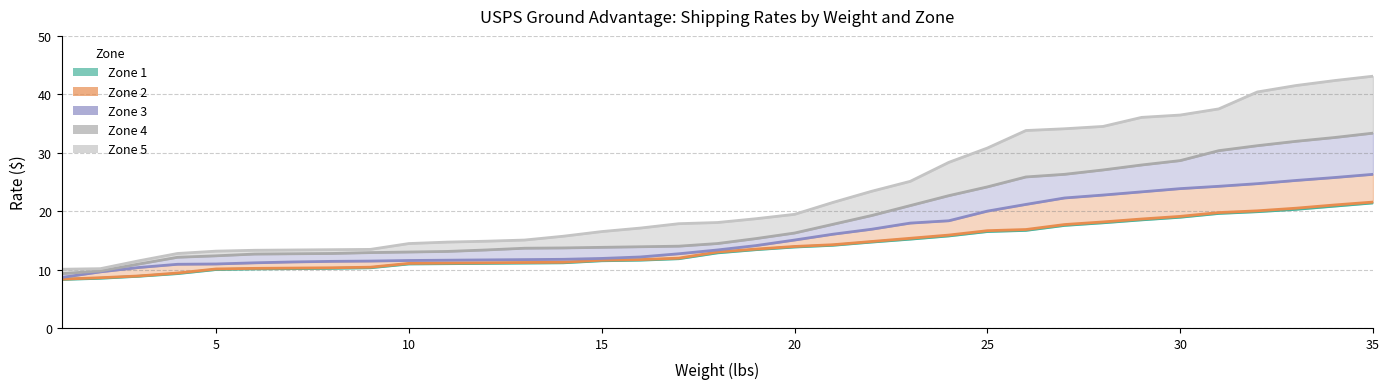

What is the sum of the Zone 2 (line) values at 30 and 19?

33.7